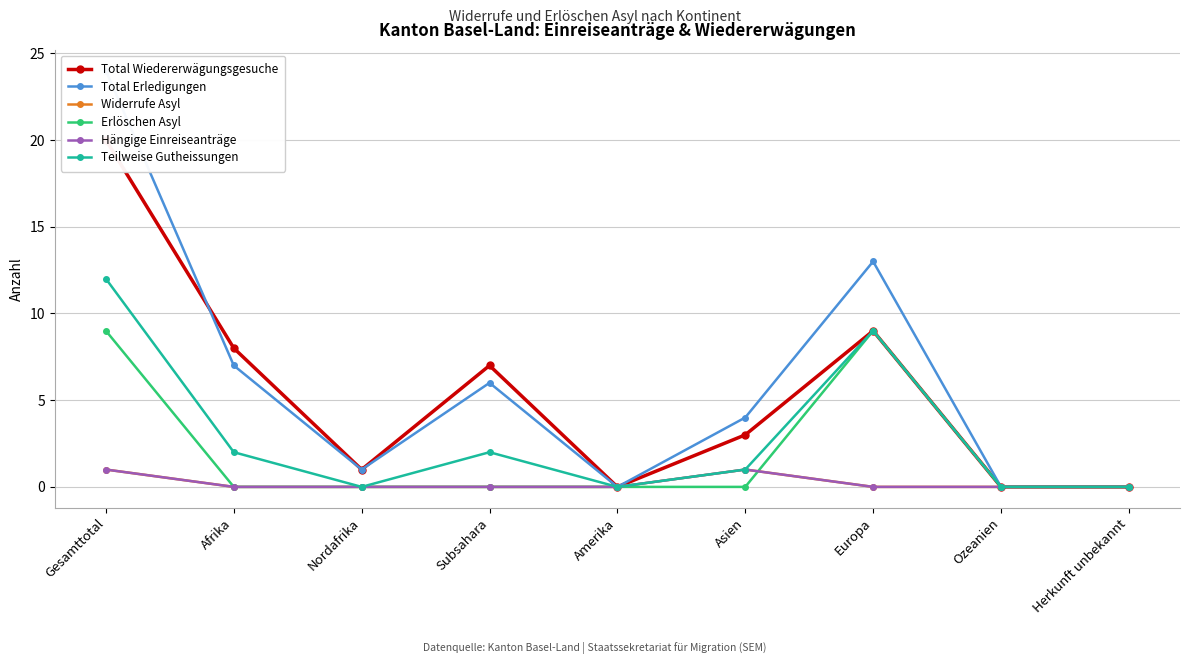

What is the difference between the second highest and minimum values in the Hängige Einreiseanträge series?

1